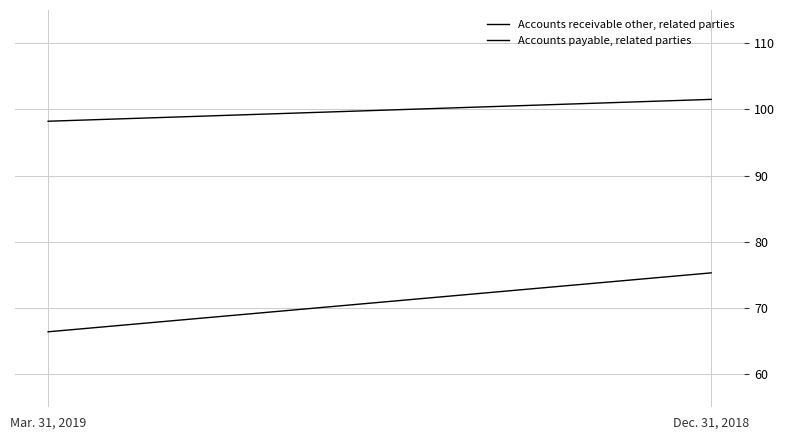

What is the label of the 1st point from the right?

Dec. 31, 2018